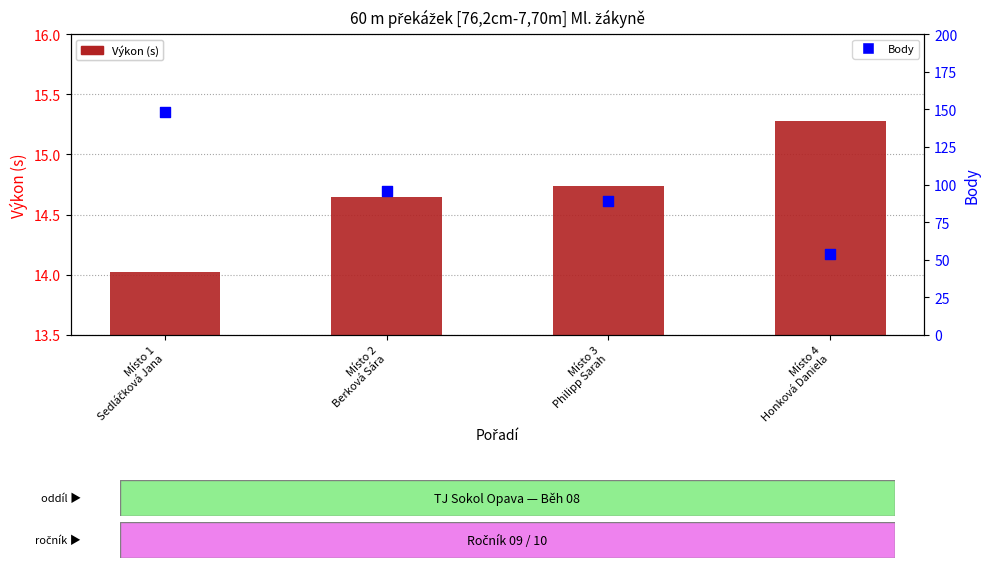

At which category is the sum across all series the highest?

Místo 1
Sedláčková Jana